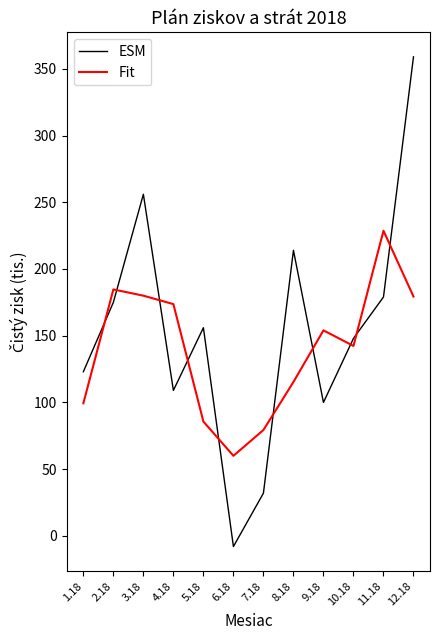

In Fit, how many points are higher than both neighbors (excluding endpoints)?

3